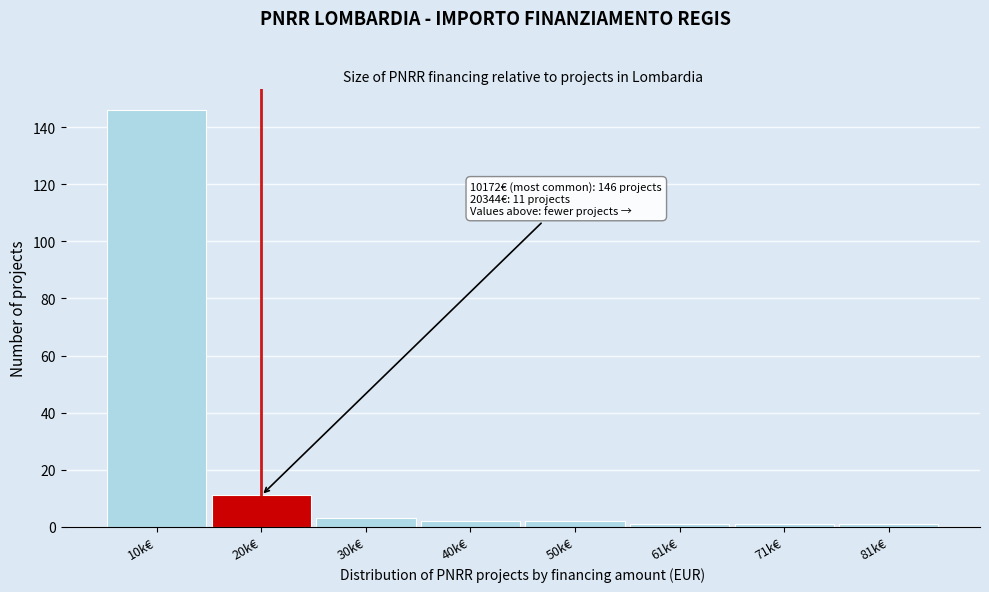

Reading right to left, list all the values displayed in this chart.

81k€=1	71k€=1	61k€=1	50k€=2	40k€=2	30k€=3	20k€=11	10k€=146